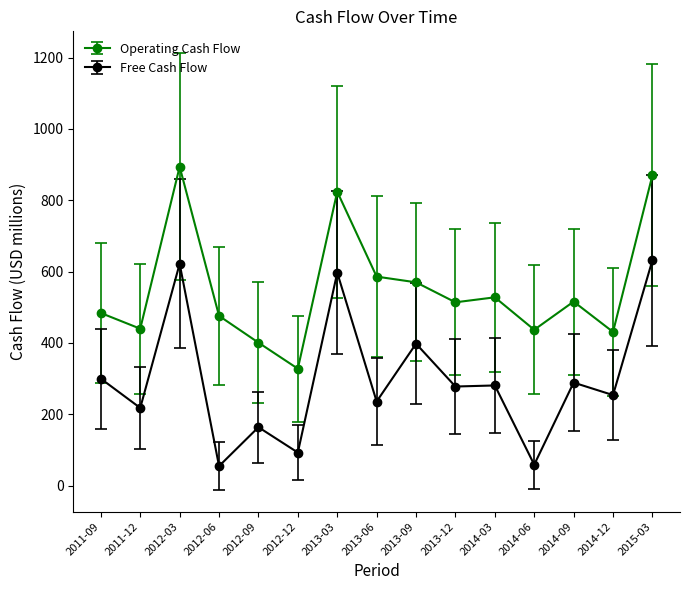

What is the spread (max minus min) of values at 2015-03?

238